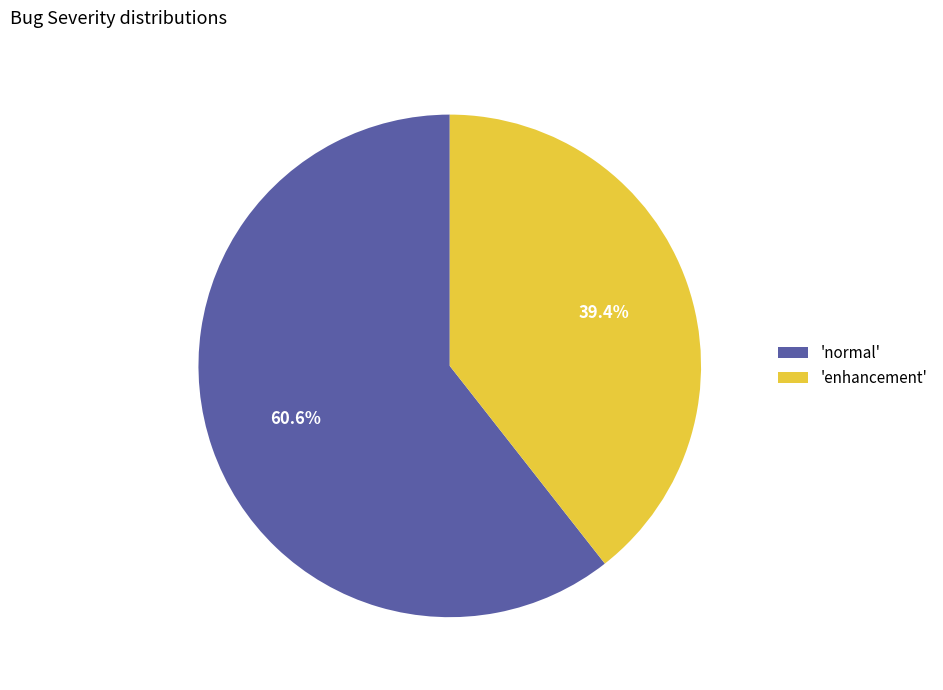

Does 'enhancement' account for over 50% of the chart?

No